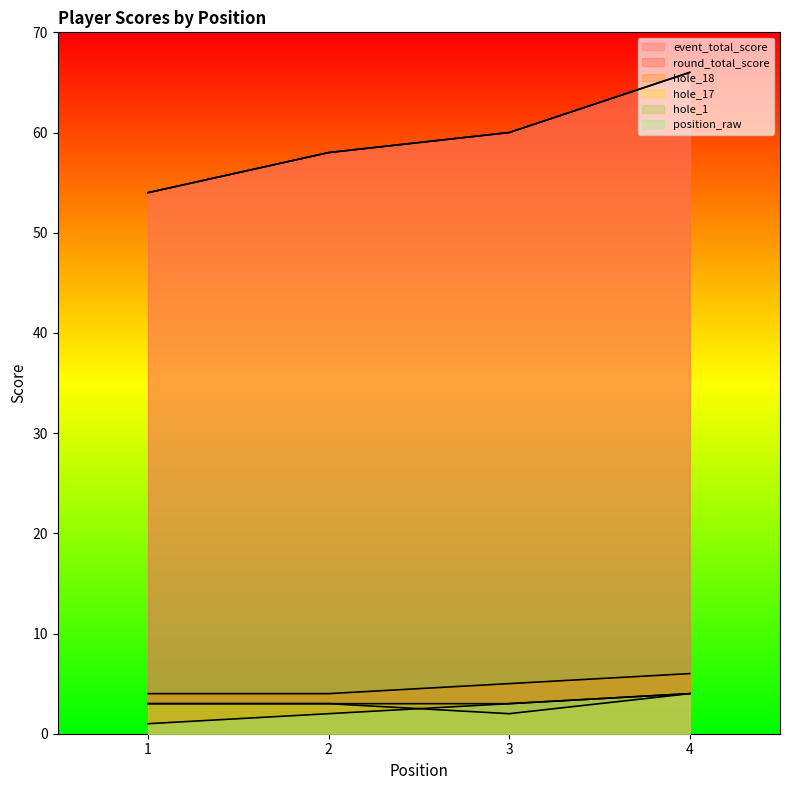

How many hole_1 values are between 3 and 4?

4